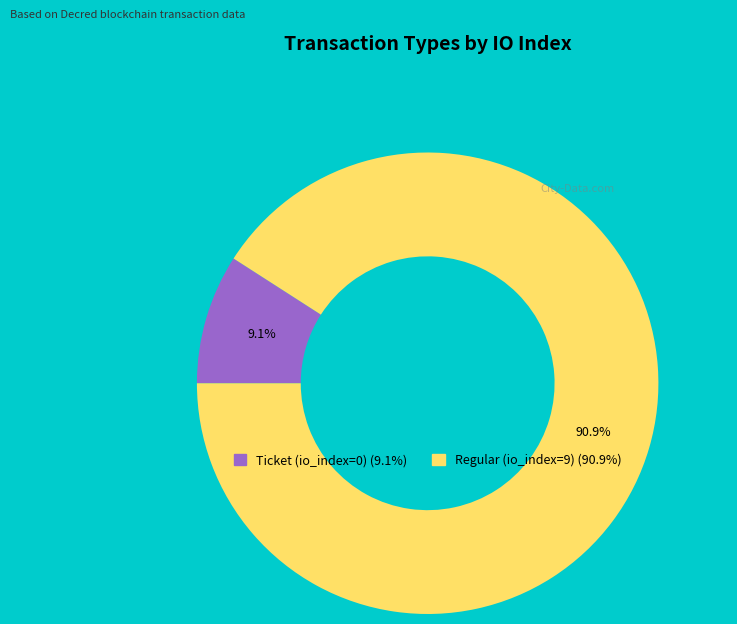

What is the smallest slice in the pie chart?

Ticket (io_index=0)